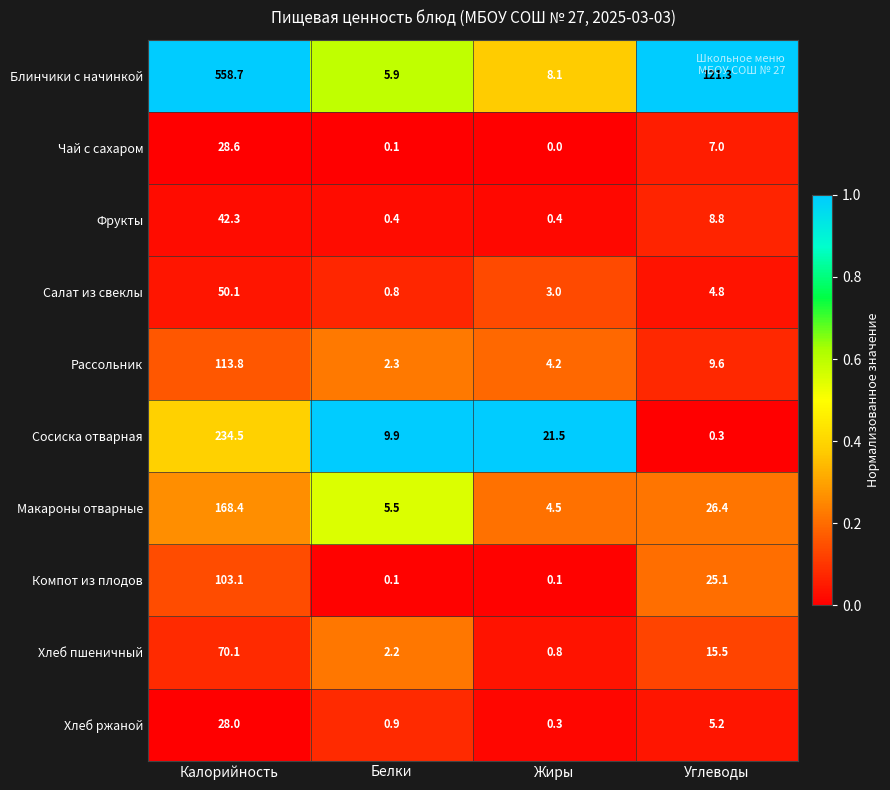

True or false: Блинчики с начинкой has a value of 4.4 at Жиры.

False